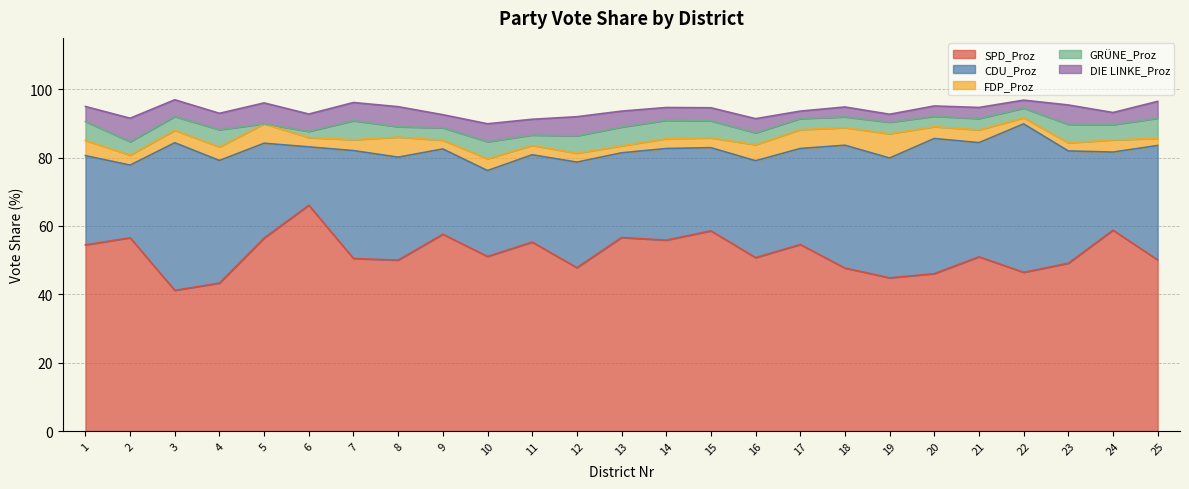

Does the chart have visible grid lines?

Yes